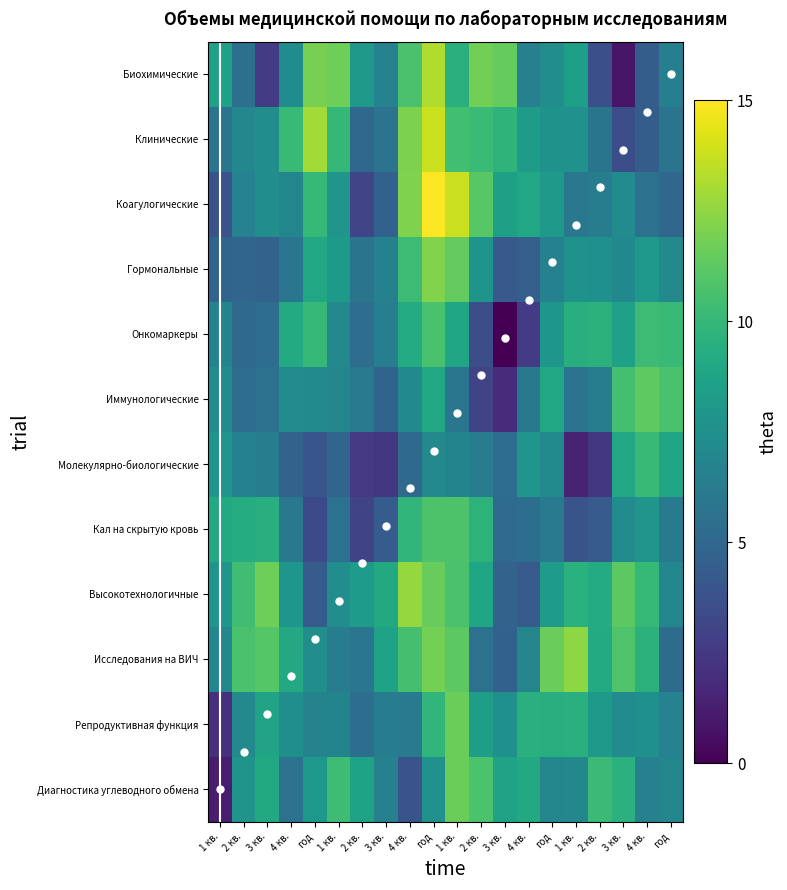

How many values in the diagonal series exceed 5?

11